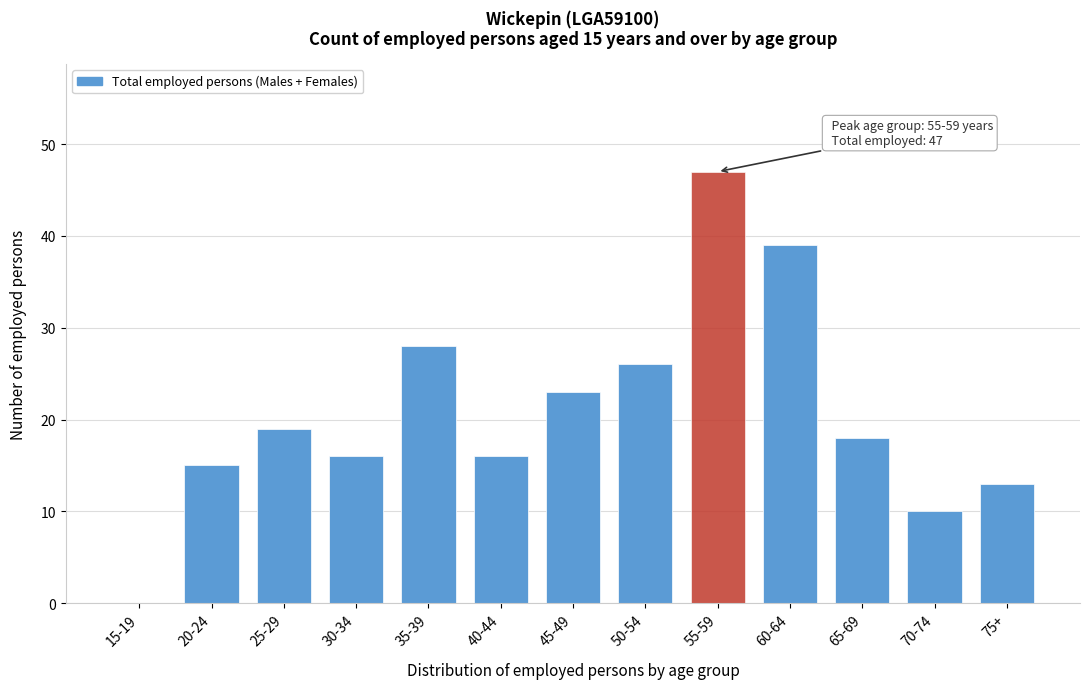

Reading left to right, list all the values displayed in this chart.

15-19=0	20-24=15	25-29=19	30-34=16	35-39=28	40-44=16	45-49=23	50-54=26	55-59=47	60-64=39	65-69=18	70-74=10	75+=13